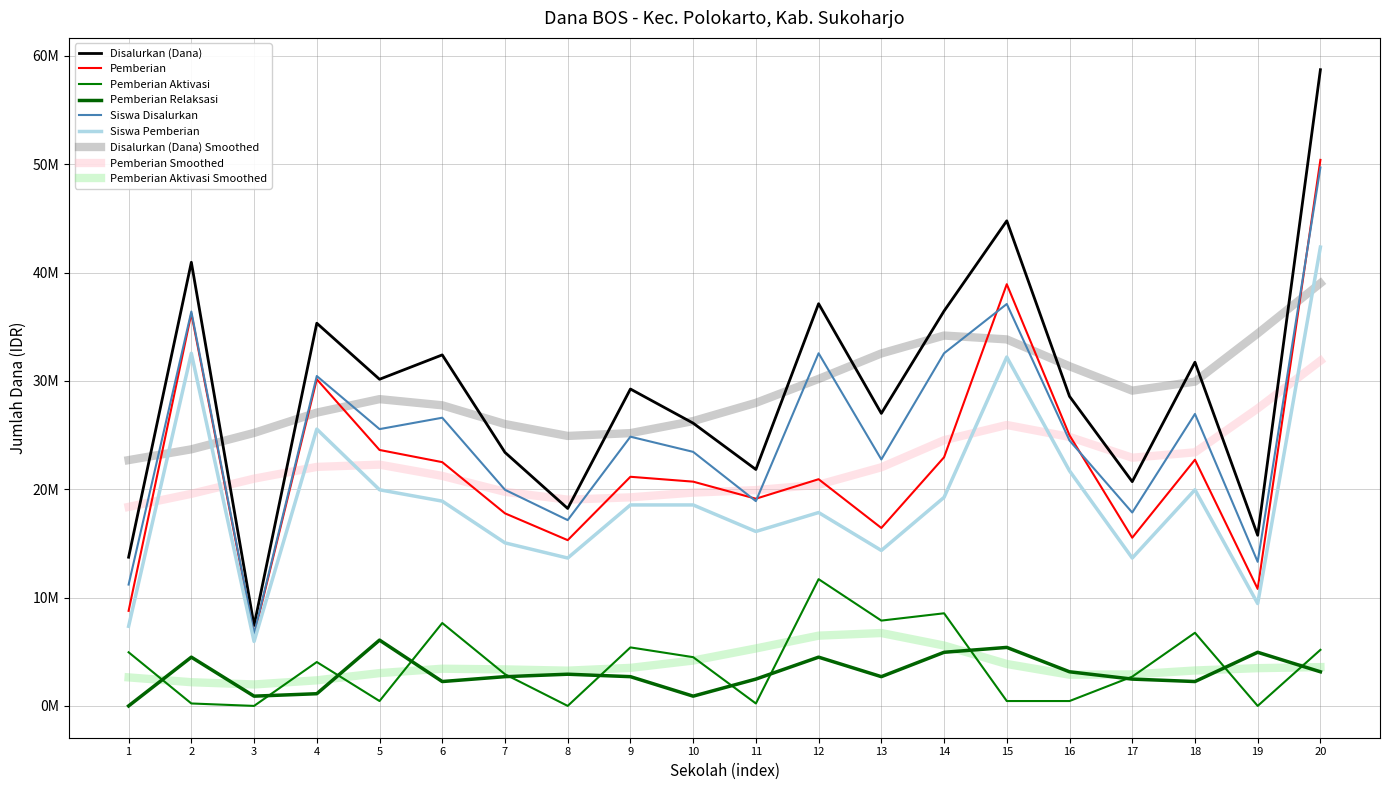

Does the chart have visible grid lines?

Yes